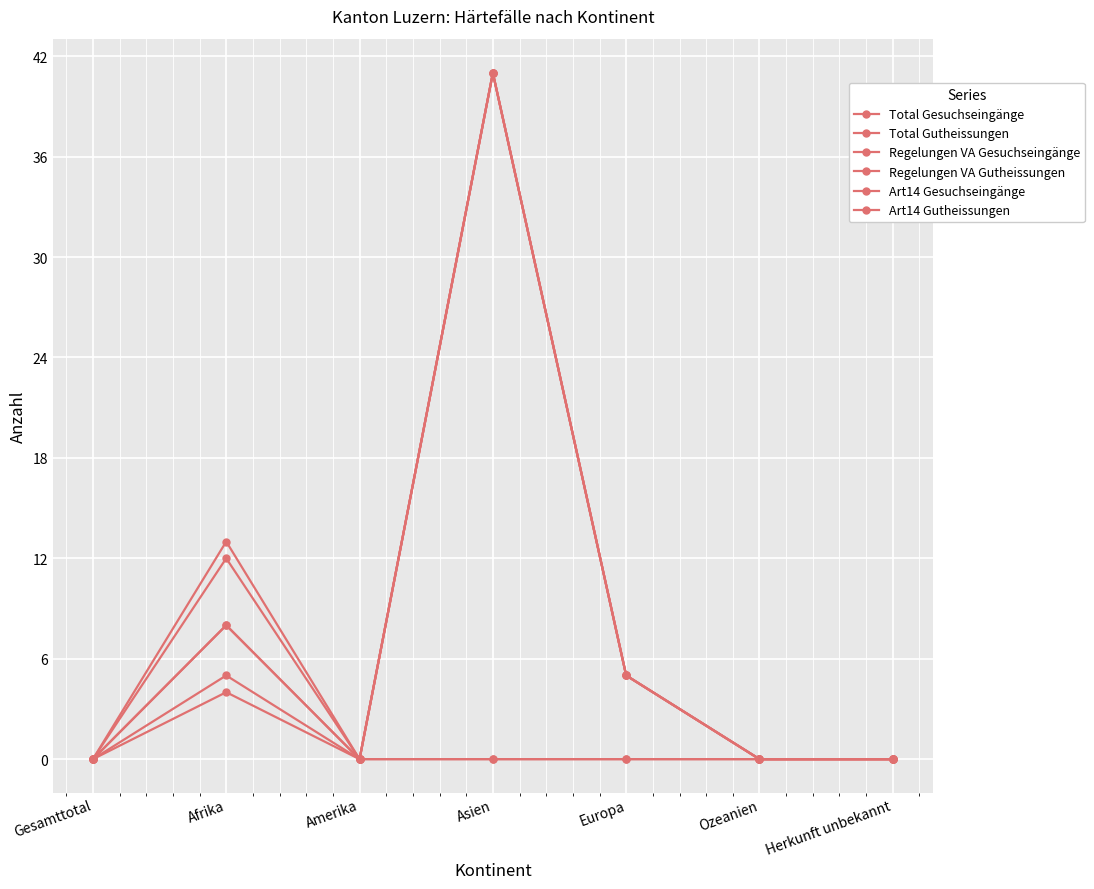

At which category does Total Gesuchseingänge reach its first local peak?

Afrika